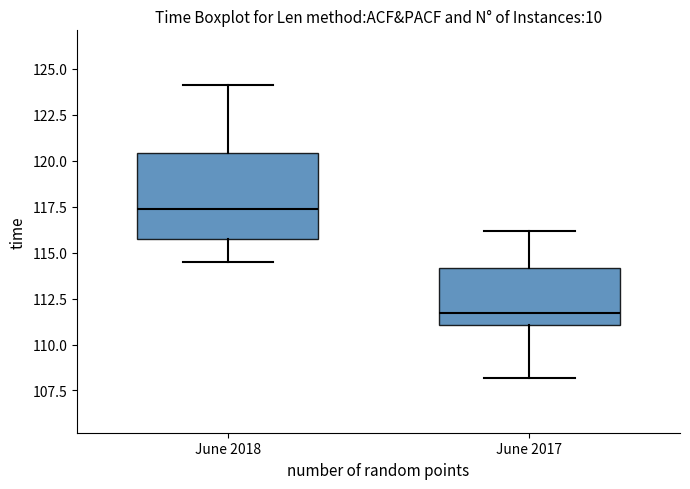

Which box's median line is the lowest?

June 2017